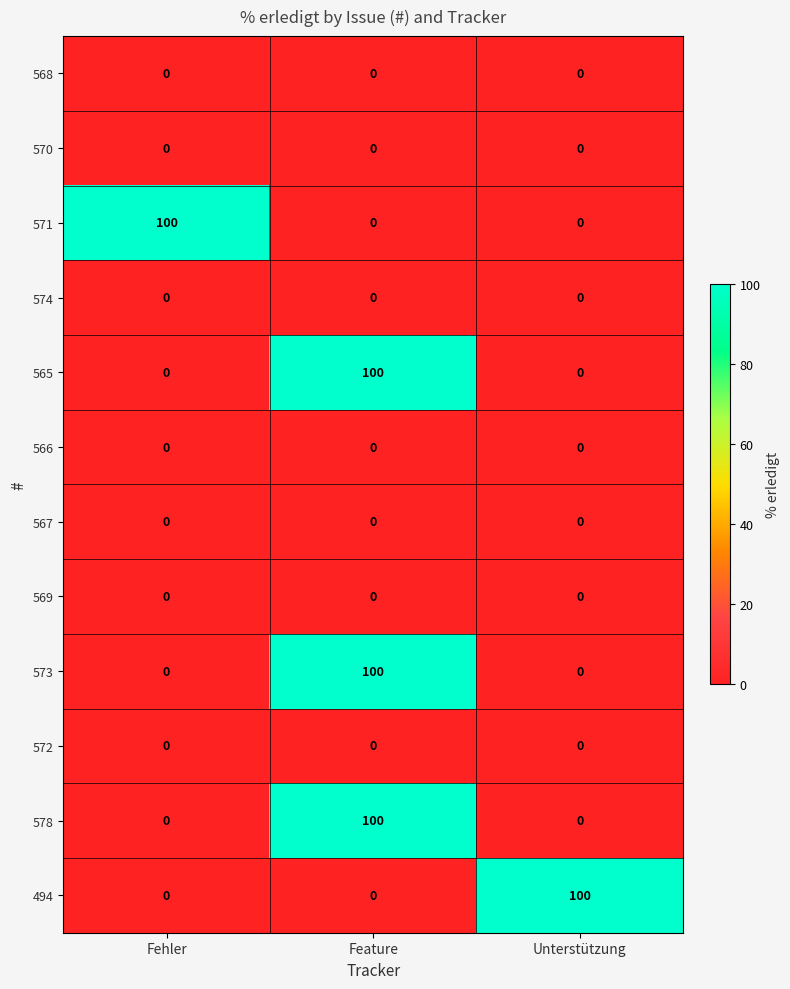

The value of 494 at Unterstützung is 164. True or false?

False